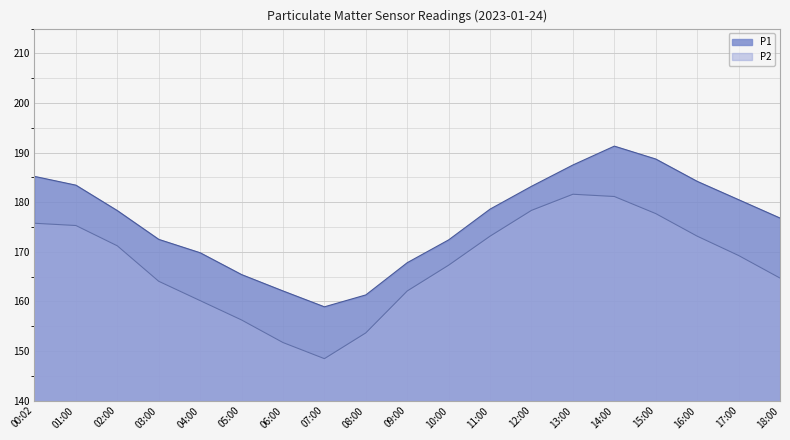

Reading right to left, list all the values displayed in this chart.

P1: 176.8	180.5	184.2	188.7	191.3	187.5	183.2	178.6	172.4	167.8	161.3	158.9	162.1	165.4	169.8	172.5	178.3	183.4	185.2
P2: 164.7	169.2	173.2	177.7	181.1	181.6	178.3	173.2	167.3	162.1	153.7	148.5	151.7	156.2	160.2	164.0	171.2	175.3	175.8